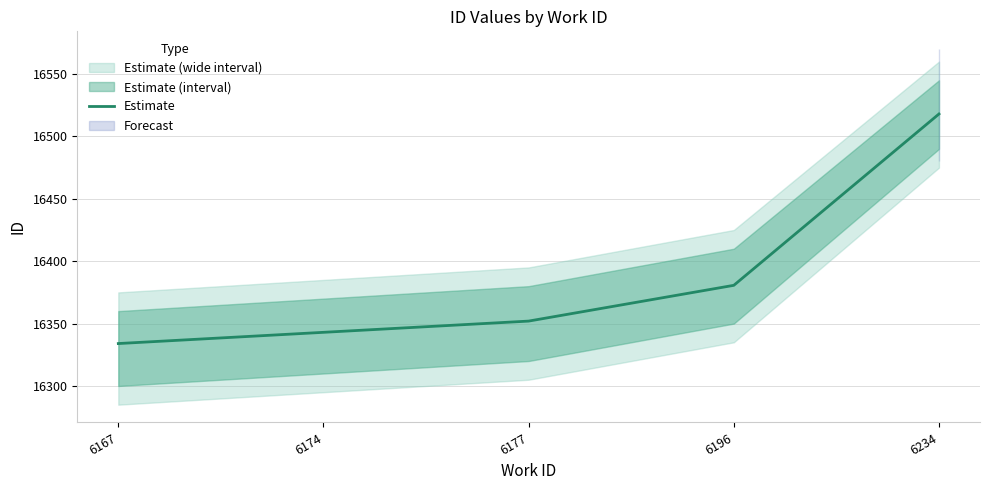

List the labels in order of value, smallest first.

6167, 6174, 6177, 6196, 6234